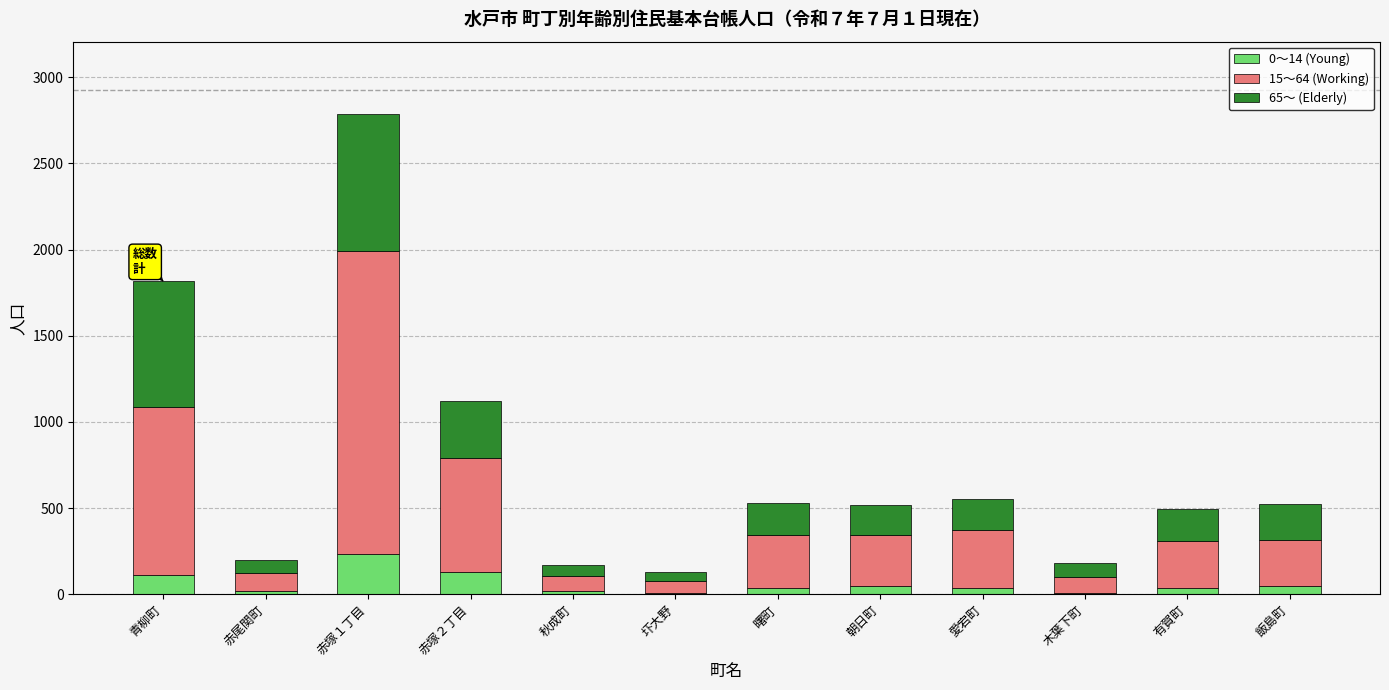

Which category has the highest value in the 0～14 (Young) series?

赤塚１丁目